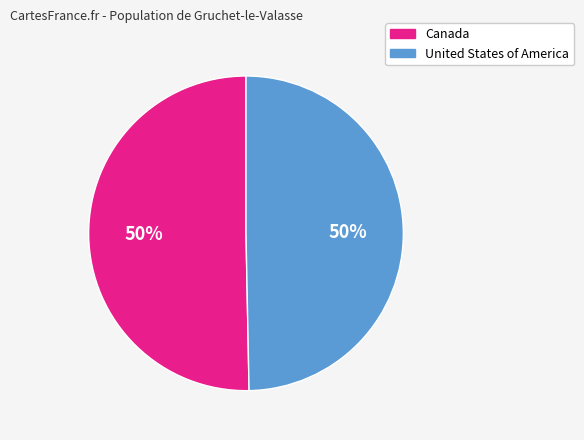

Approximately how many times larger is the value at United States of America compared to Canada?

1.0